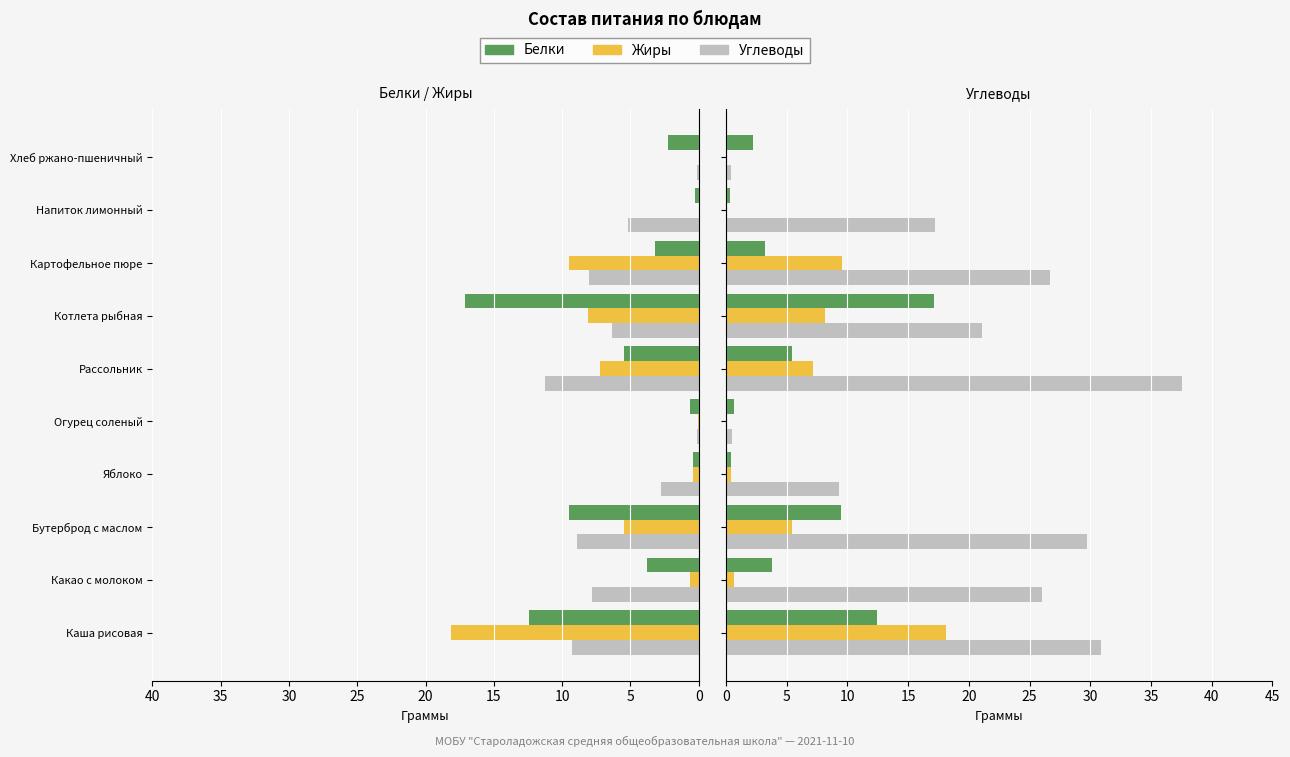

Reading left to right, list all the values displayed in this chart.

Белки: 12.4	3.8	9.5	0.4	0.7	5.5	17.1	3.2	0.3	2.2
Жиры: 18.1	0.7	5.4	0.4	0.0	7.2	8.1	9.5	0.0	0.0
Углеводы (scale): 9.3	7.8	8.9	2.8	0.2	11.3	6.3	8.0	5.2	0.1
Углеводы: 30.9	26.0	29.8	9.3	0.5	37.6	21.1	26.7	17.2	0.4